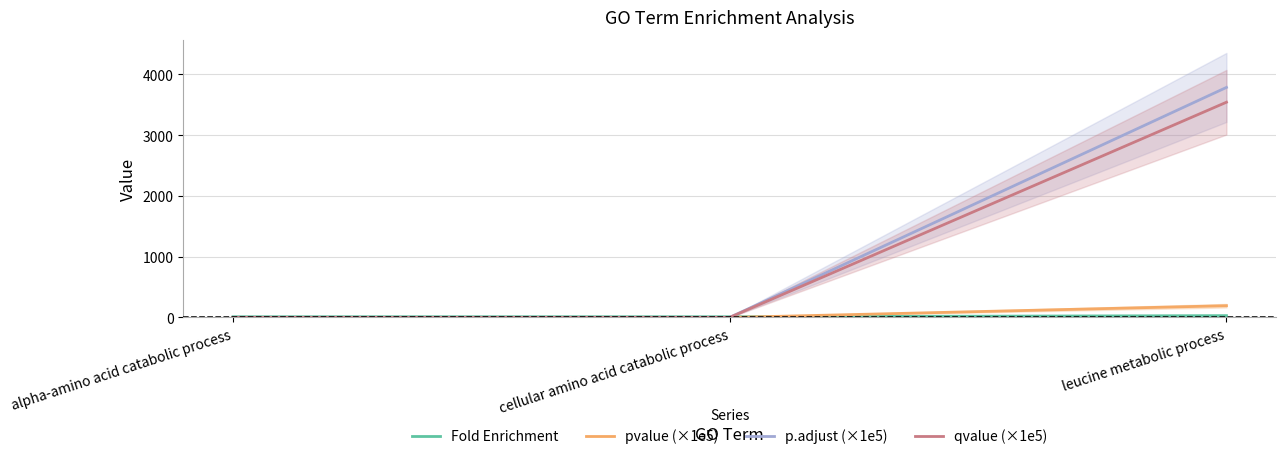

Rank the series by their maximum value, from lowest to highest.

Fold Enrichment, pvalue (×1e5), qvalue (×1e5), p.adjust (×1e5)